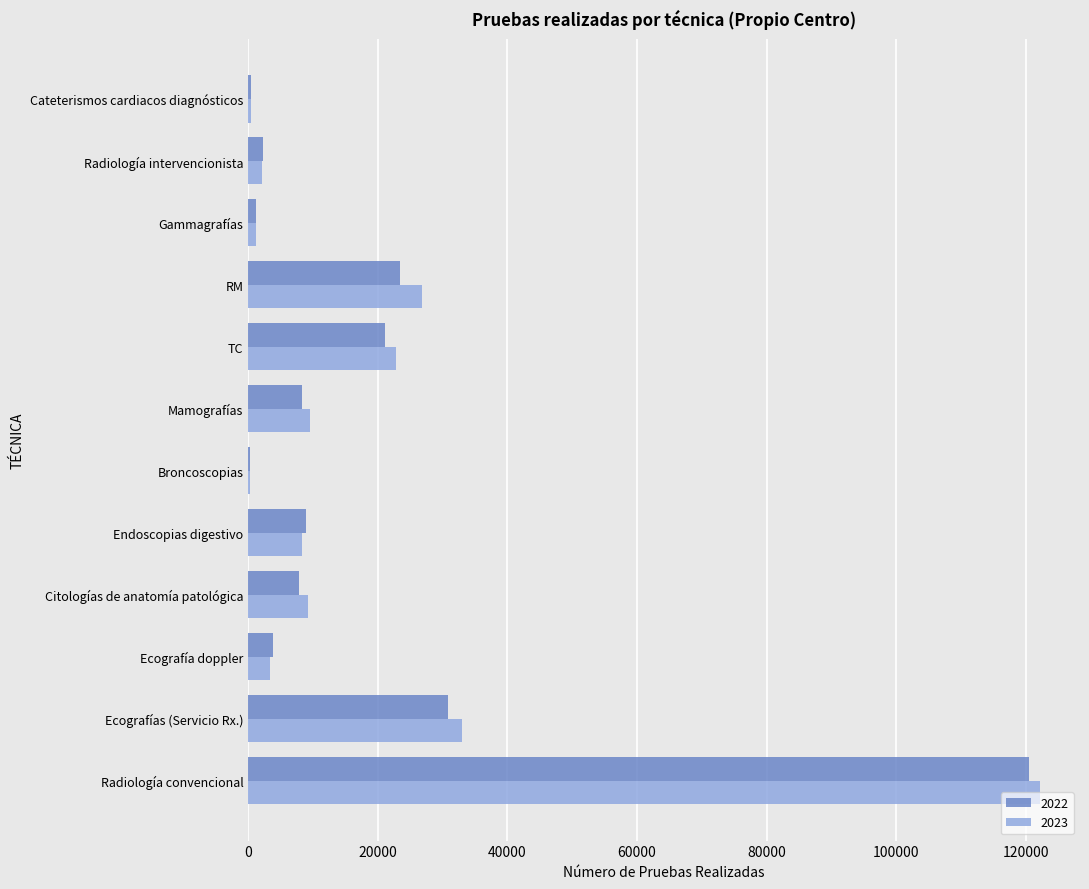

Where is 2022 nearest to the value 60368?

Ecografías (Servicio Rx.)